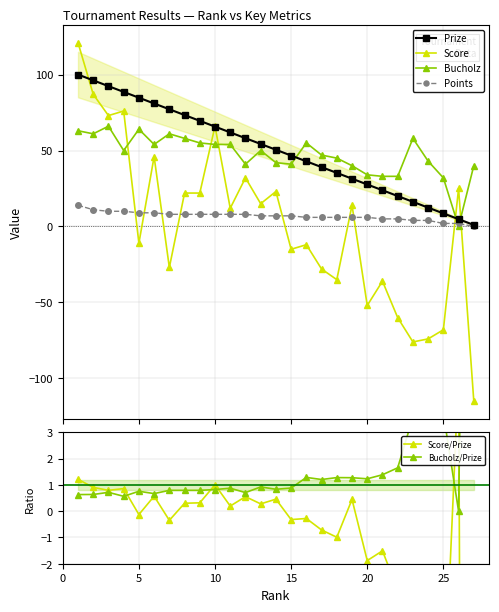

How many values in the Prize series exceed 50?

14